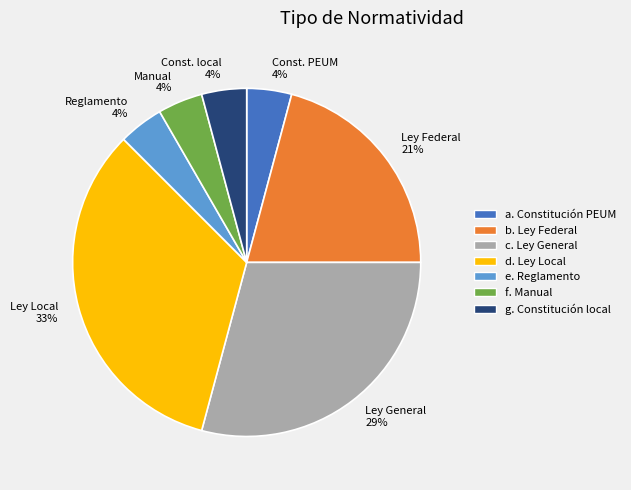

What percentage is the Ley Federal 21% slice, to the nearest percent?

21%